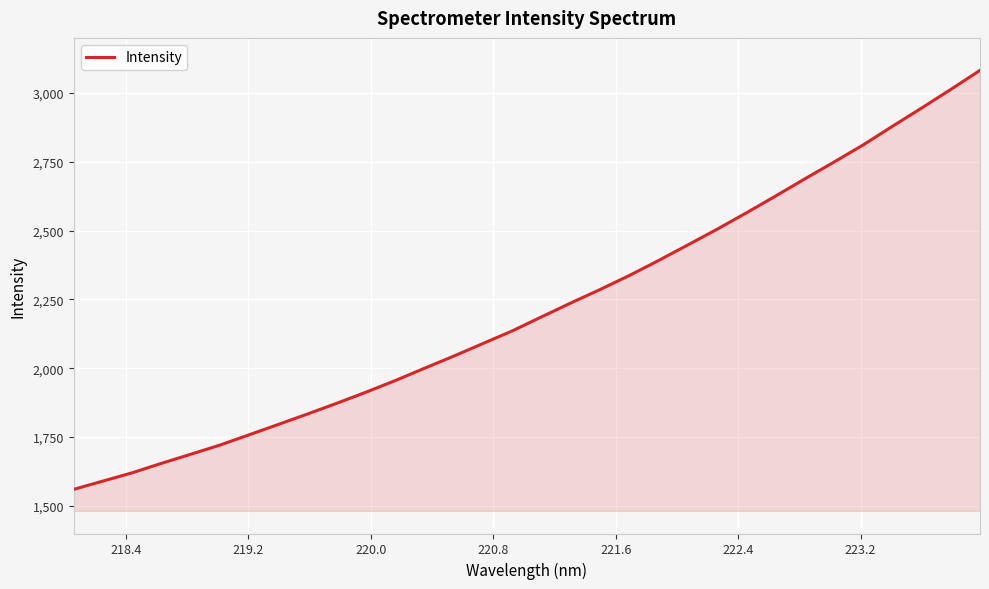

What is the difference between the second highest and minimum values?

1452.4